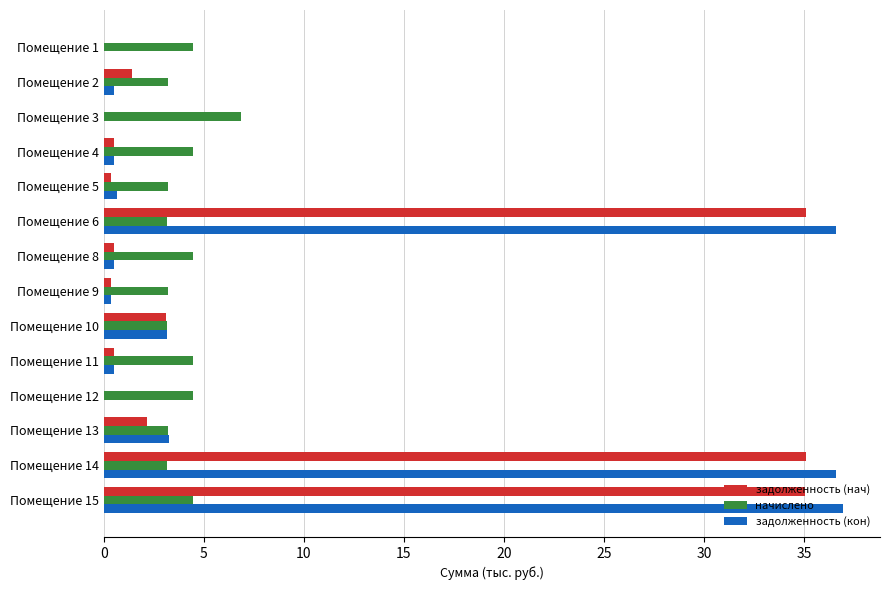

What is the maximum value for начислено?

6.9